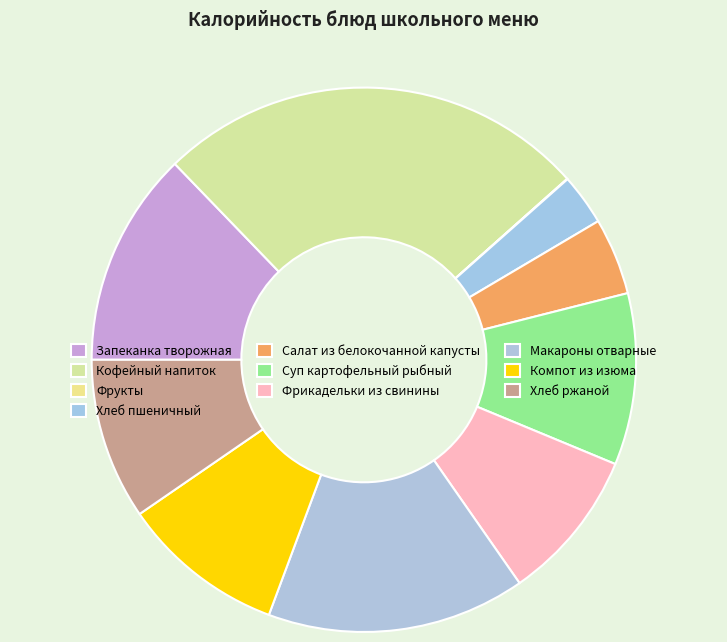

What percentage is the Кофейный напиток slice, to the nearest percent?

26%